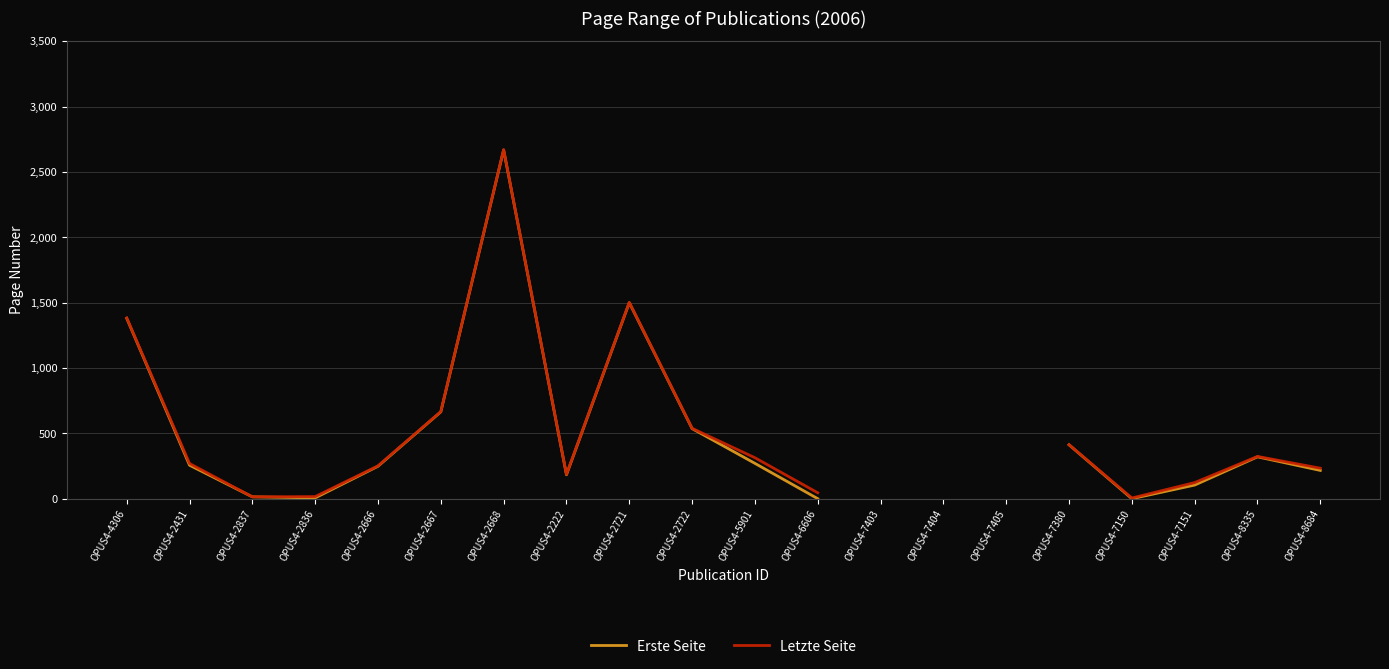

Is this an area chart (filled region under the line)?

No